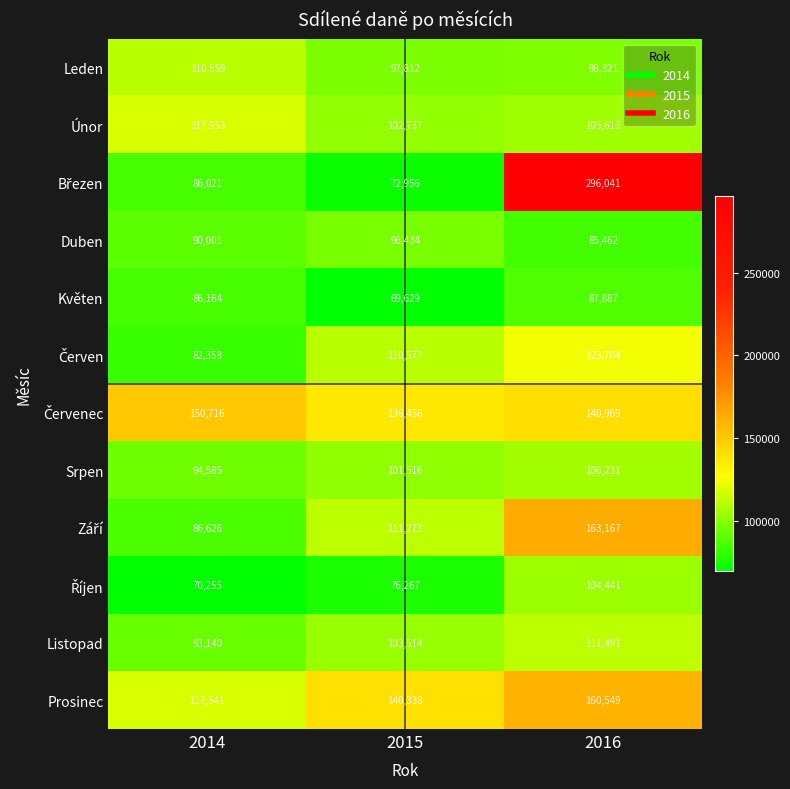

What is the total value across all series at 2016?

1583876